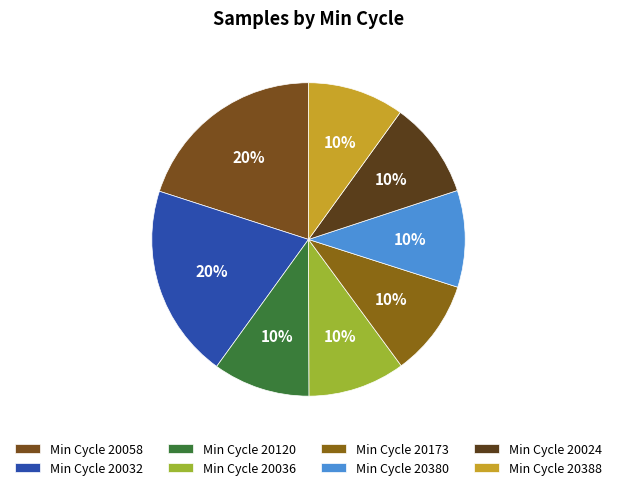

How many slices are in this pie chart?

8